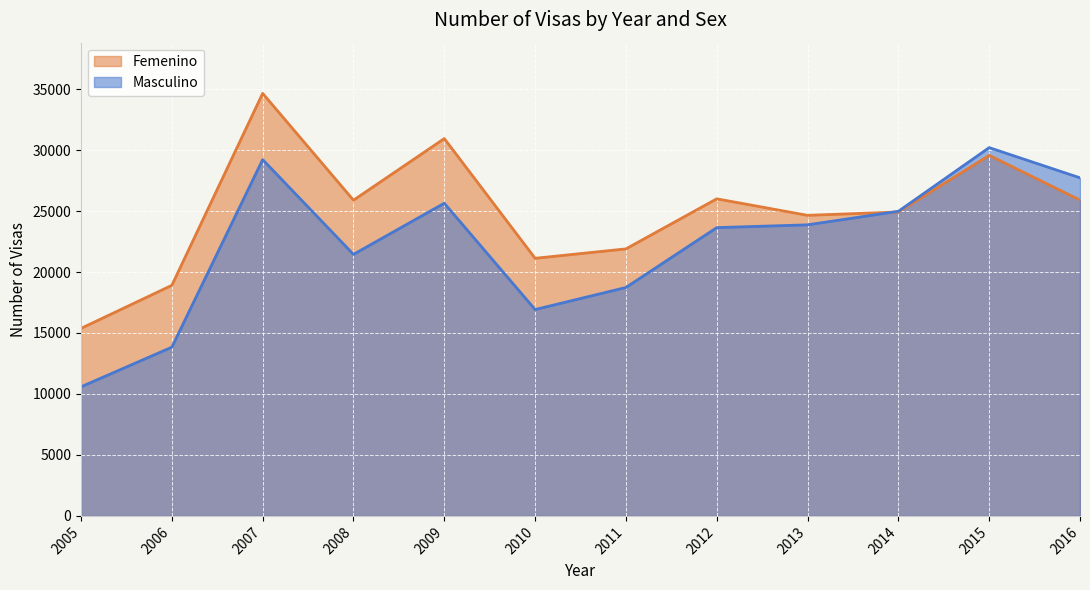

Does the chart display data point markers on the line(s)?

No